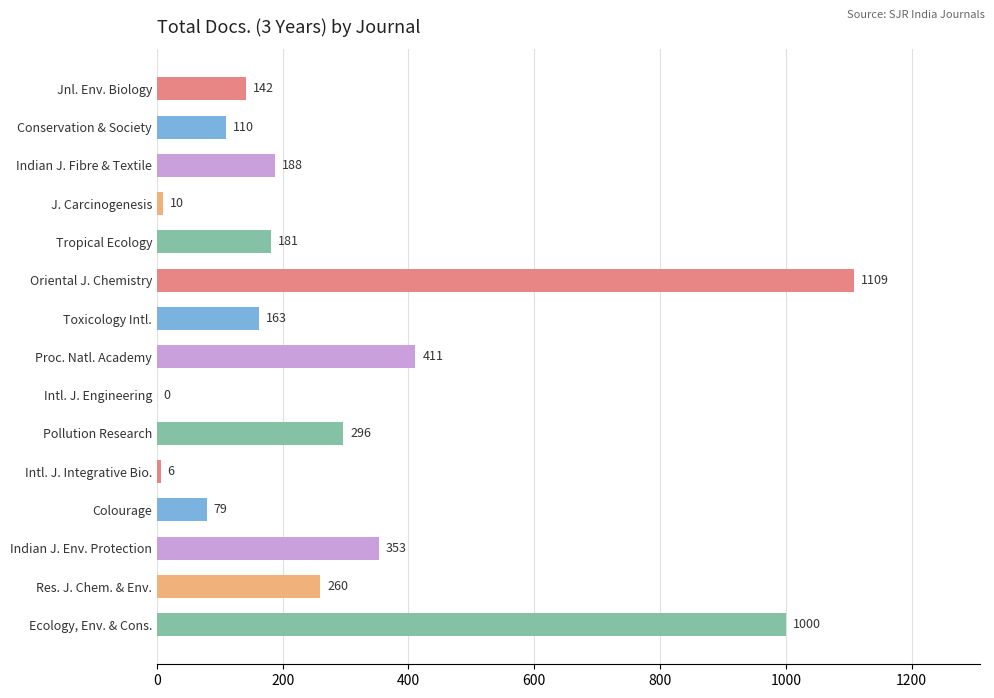

What is the change in value from Proc. Natl. Academy to Intl. J. Engineering?

-411